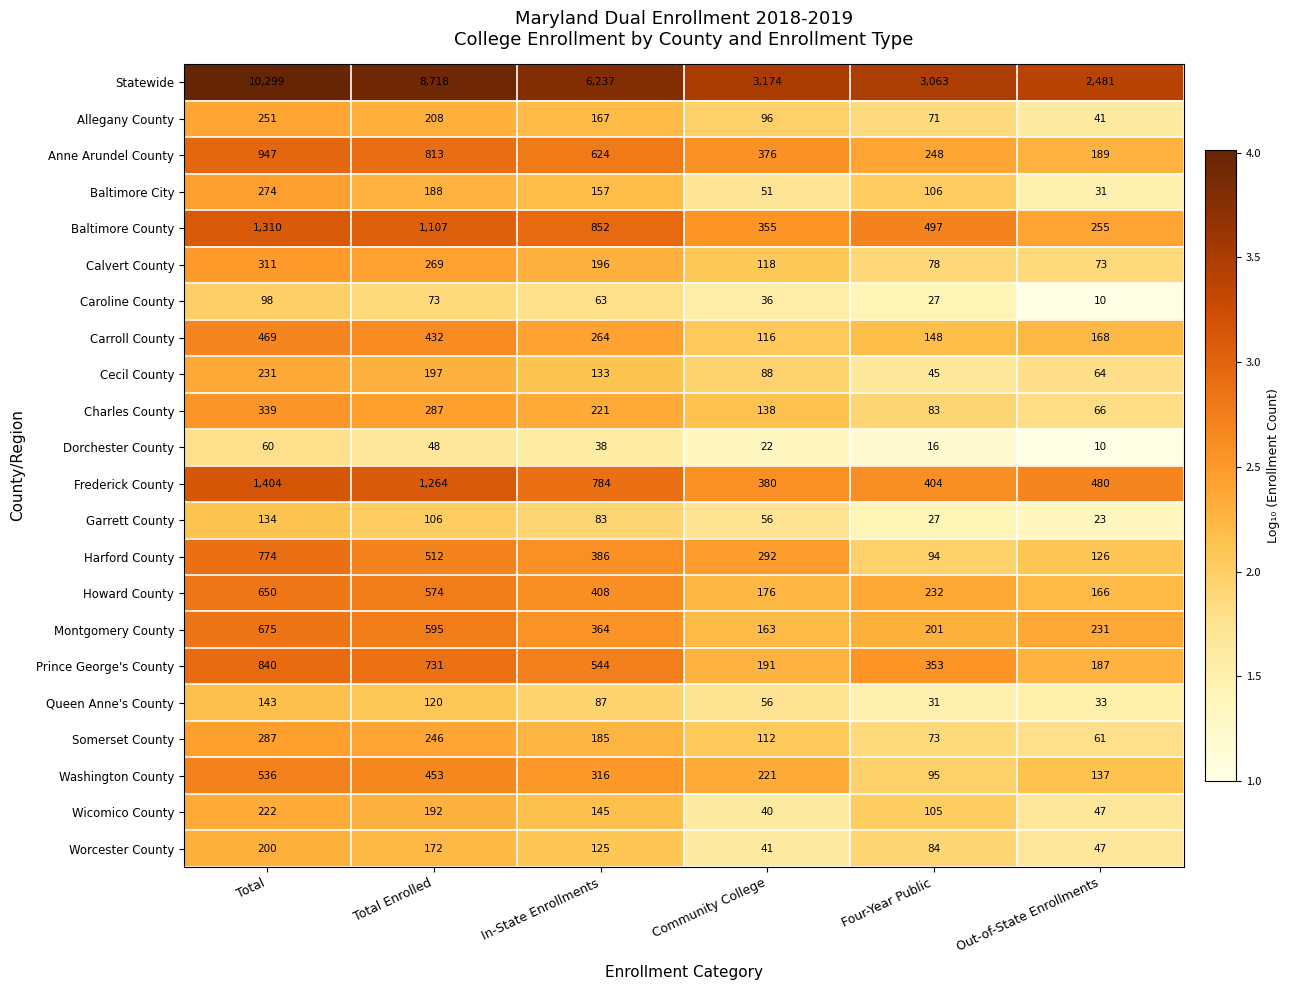

Which series has the largest total across all categories?

Statewide